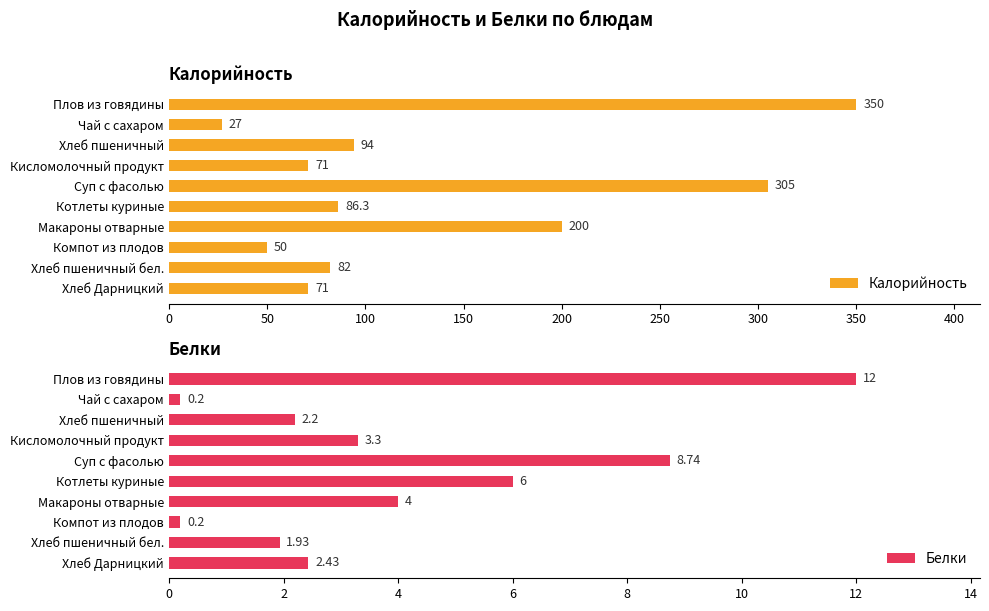

Which category has the lowest value in the Калорийность series?

Чай с сахаром